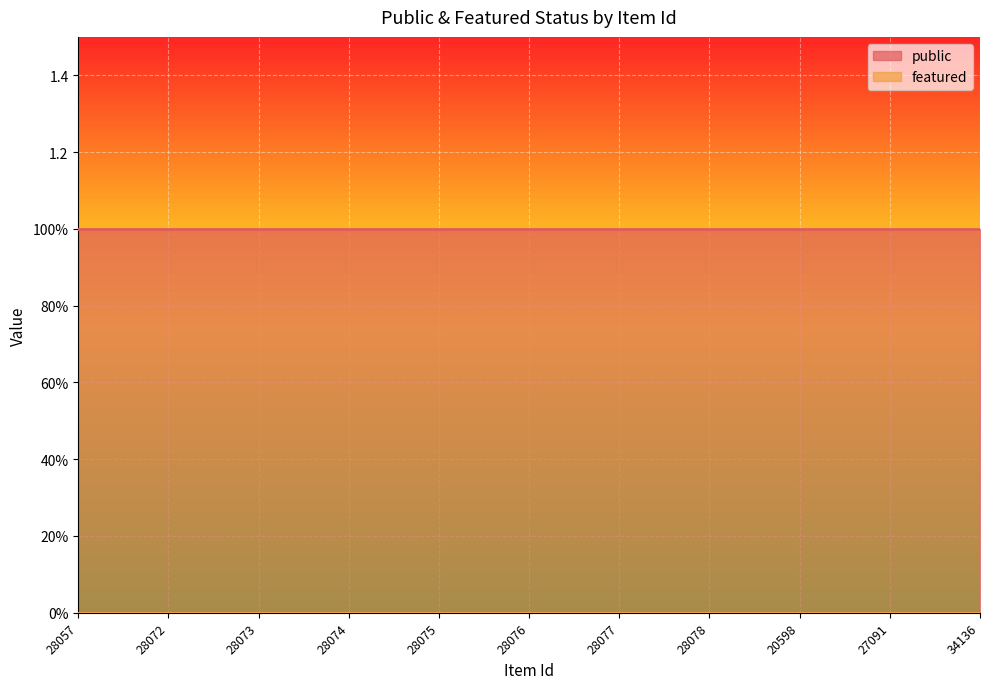

How many data points does each series have?

11